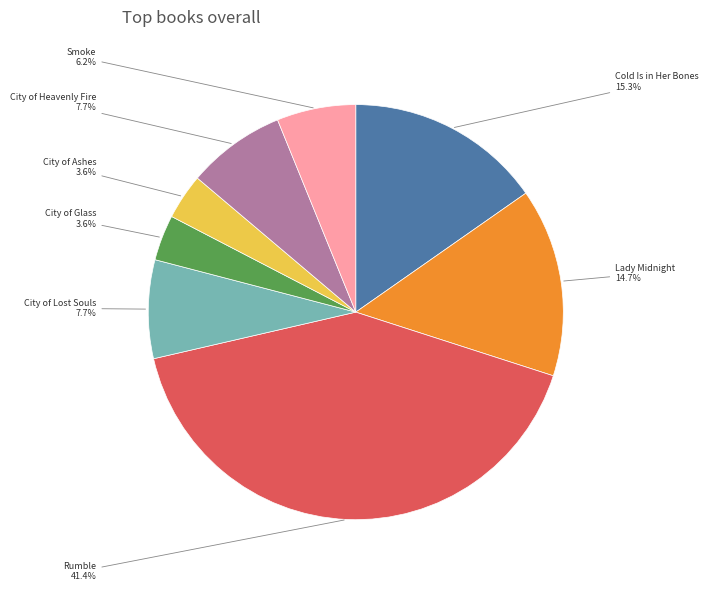

Is there a majority slice in this chart?

No